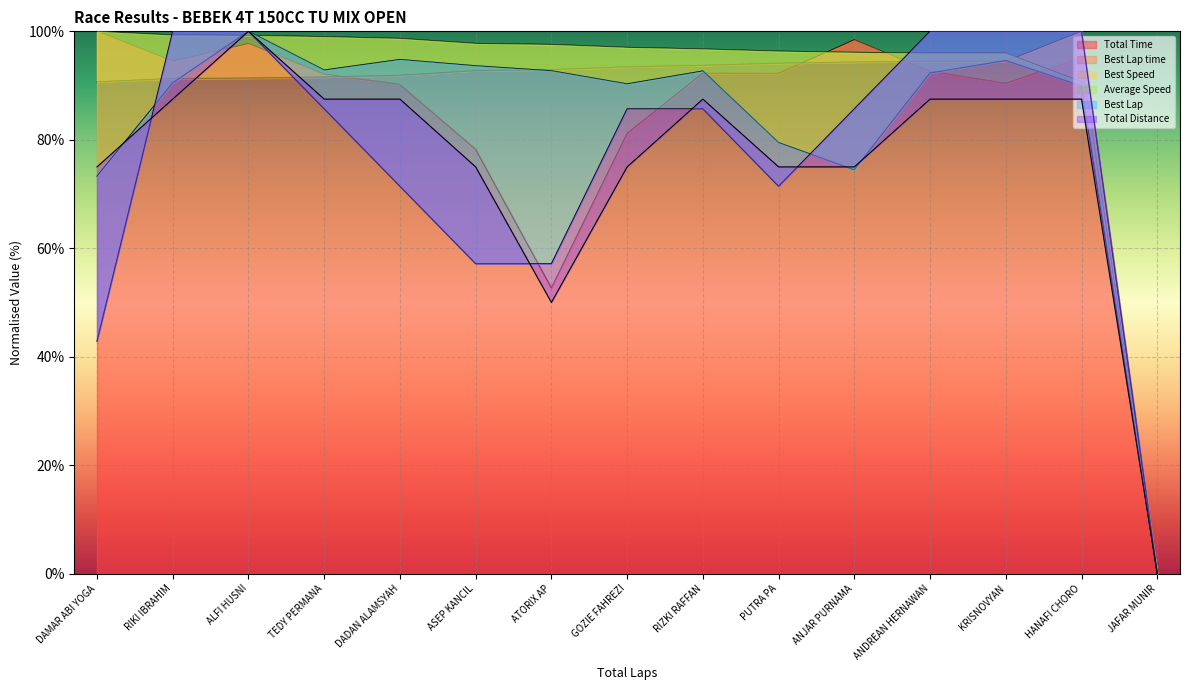

True or false: Total Time and Average Speed cross at least once.

True